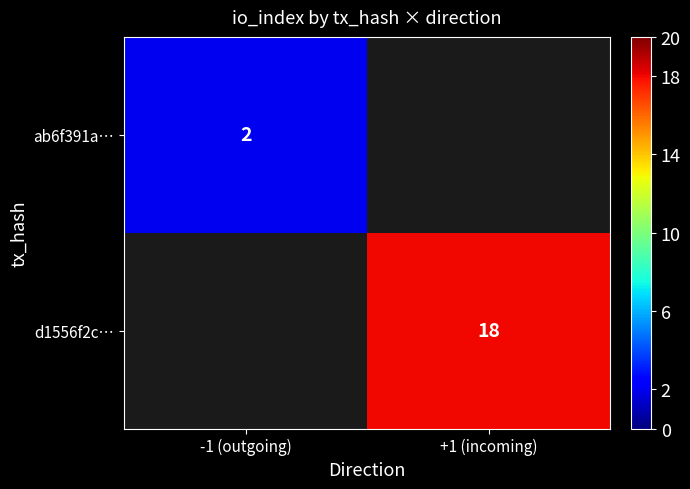

How many data points does each series have?

2